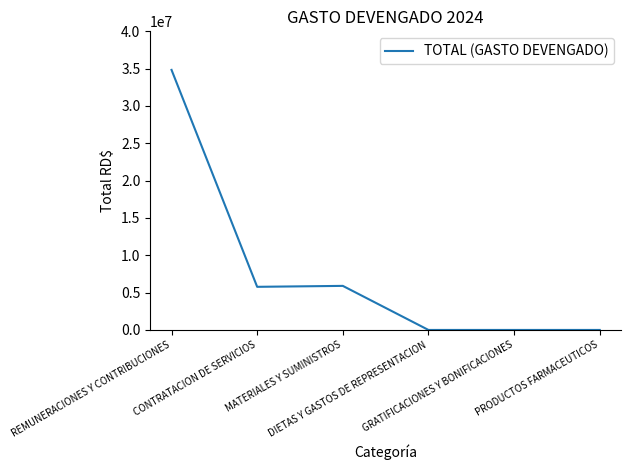

What is the difference between the second highest and minimum values?

5903286.3